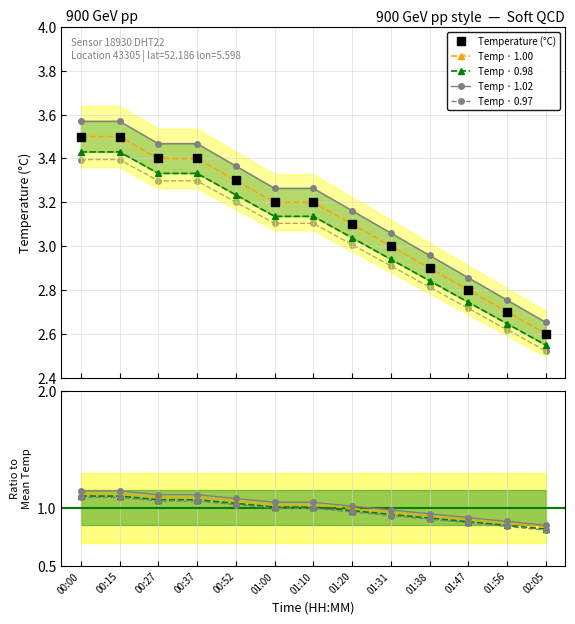

Between 01:20 and 01:10, which is larger?

01:10